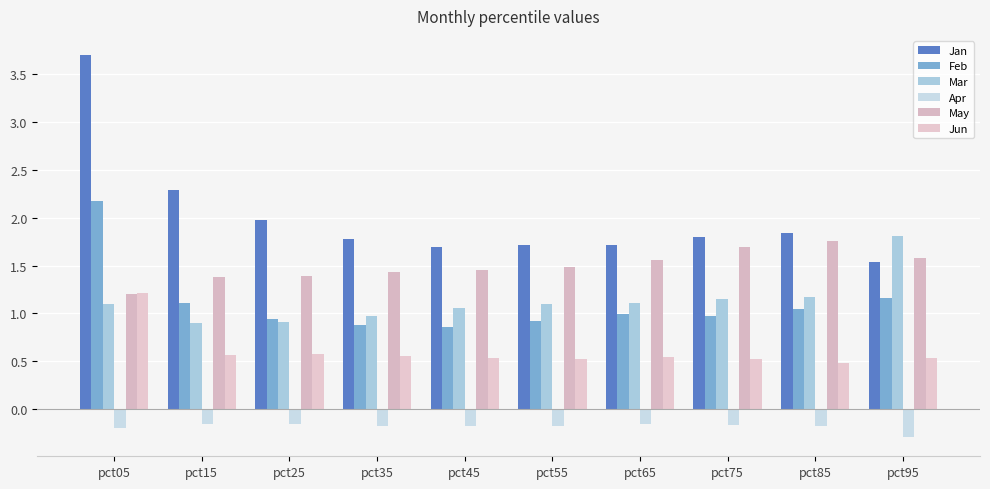

True or false: May has a value of 2.6 at pct85.

False